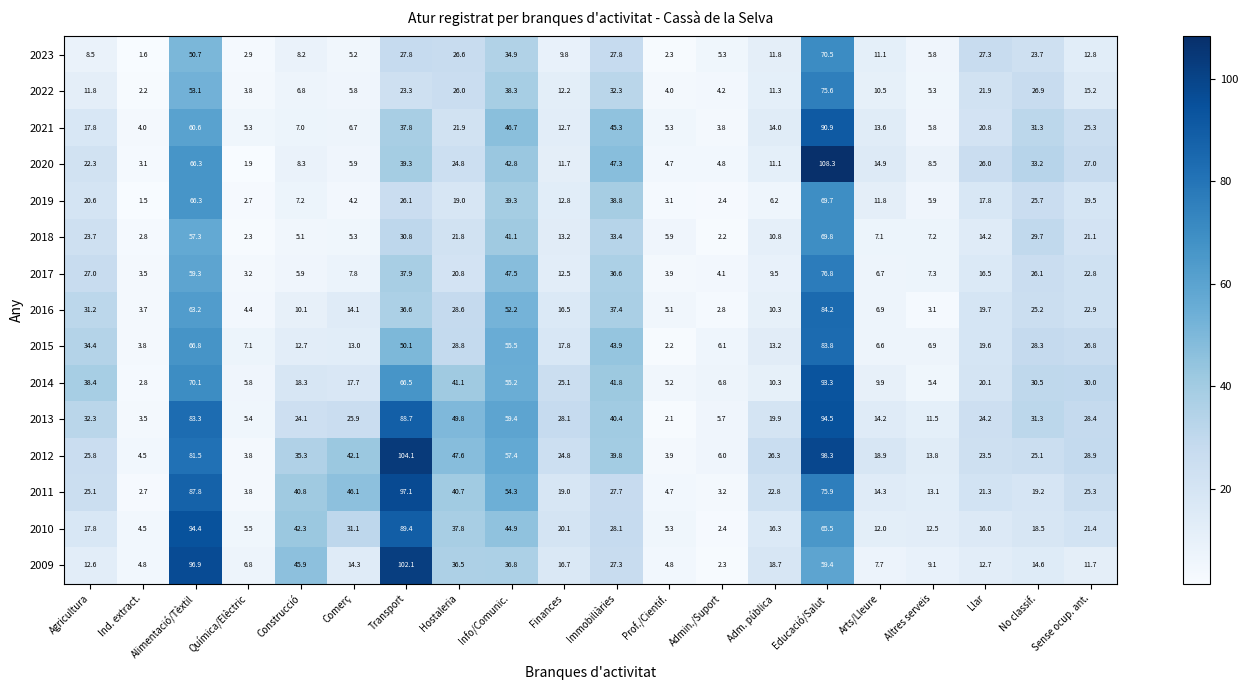

List the series in order of their peak value, highest first.

2020, 2012, 2009, 2011, 2013, 2010, 2014, 2021, 2016, 2015, 2017, 2022, 2023, 2018, 2019